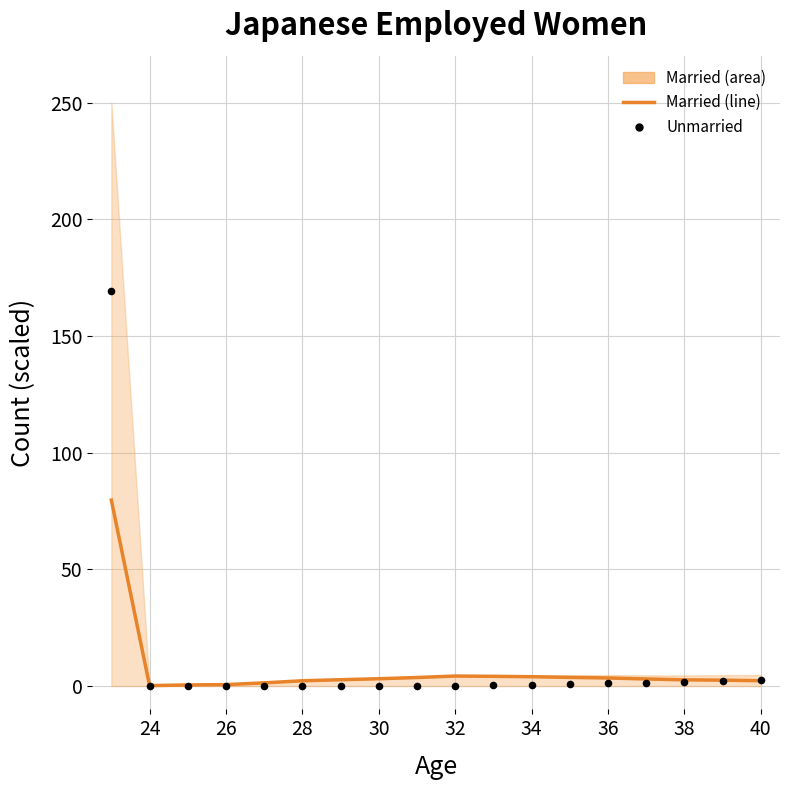

What is the total value across all series at 38?

3.8